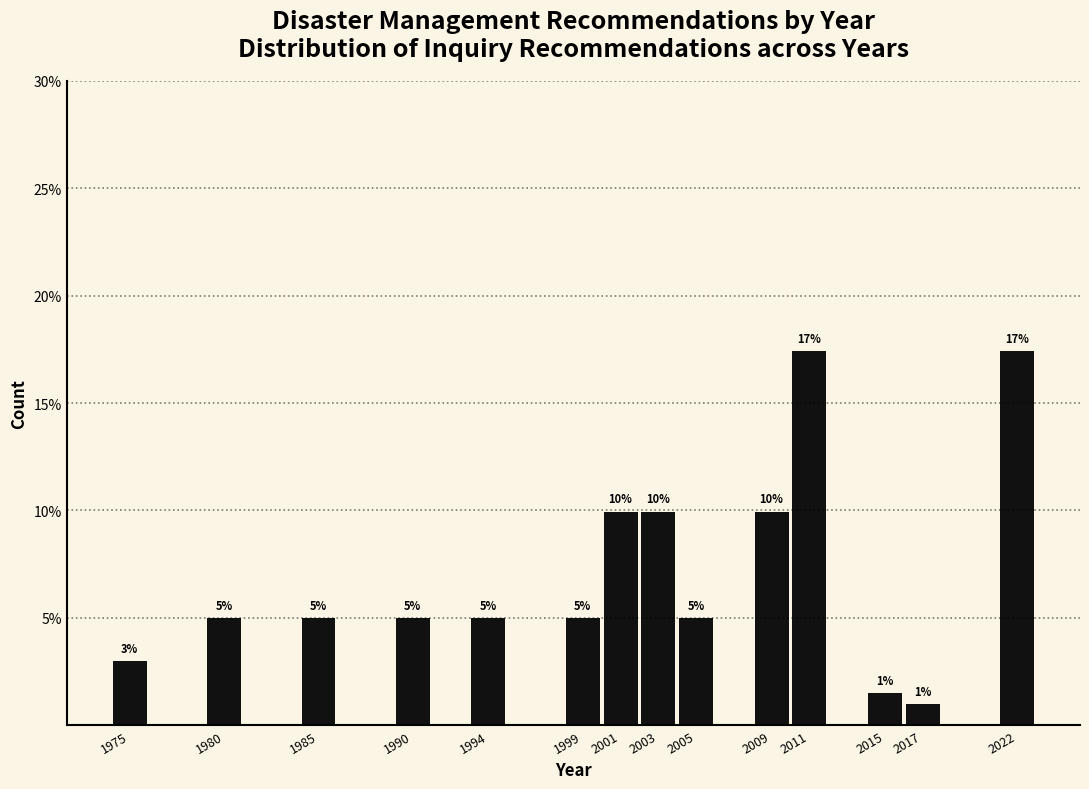

The chart shows a value of 3.0 at 1975. True or false?

True